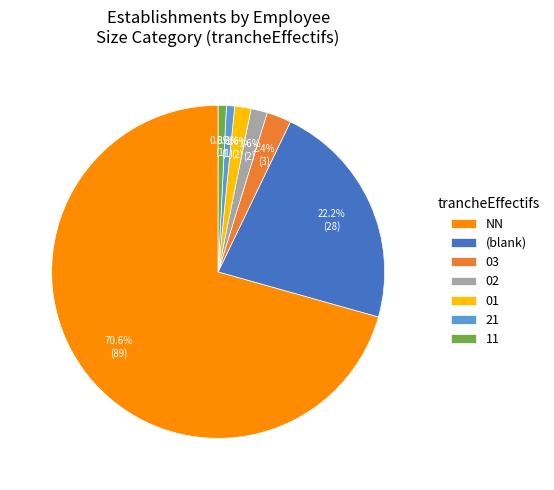

Between 01 and (blank), which is larger?

(blank)